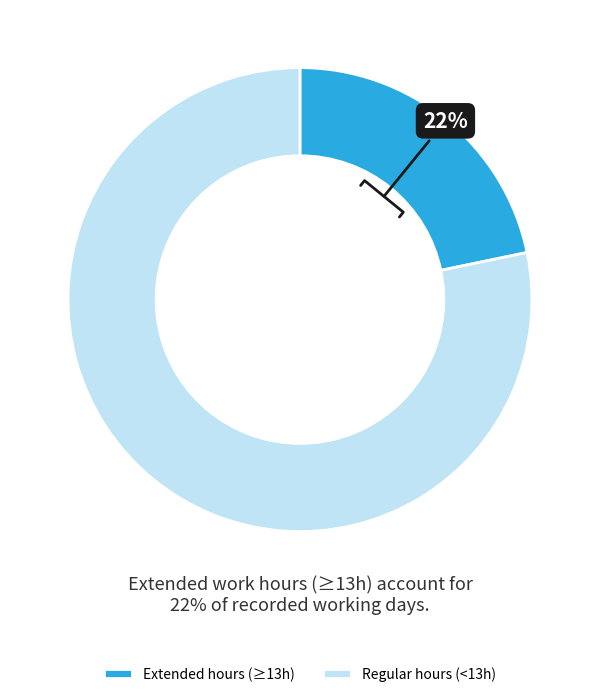

Rank the categories by value from highest to lowest.

Regular hours (<13h), Extended hours (≥13h)